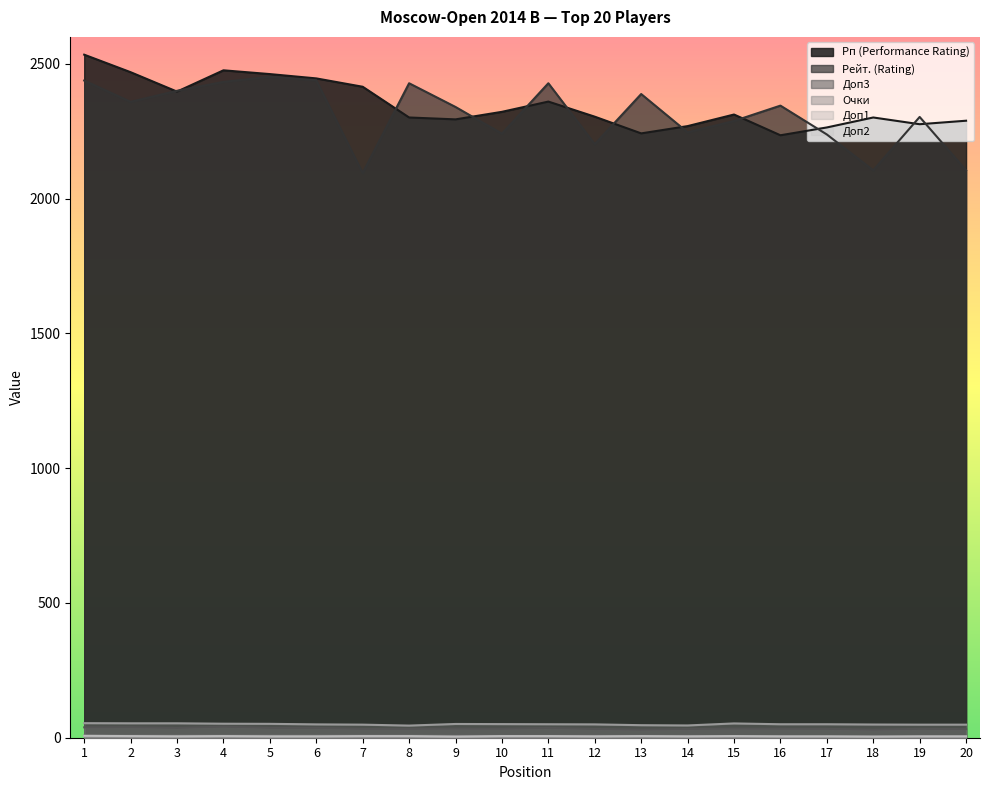

True or false: Доп3 has more than 2 points higher than both neighbors.

True